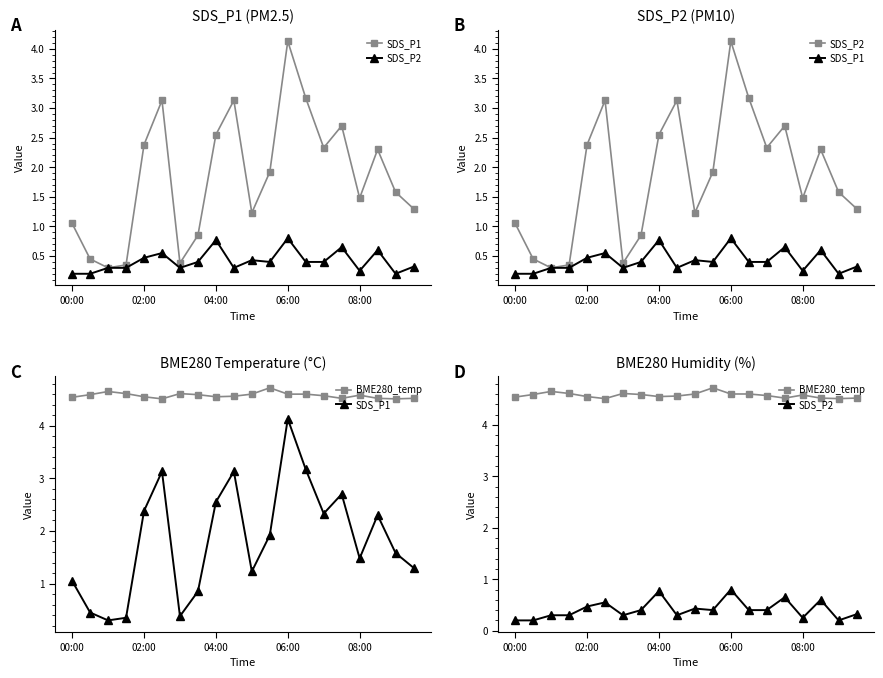

Reading left to right, transcribe all the data shown in this chart.

SDS_P1: 1.1	0.5	0.3	0.3	2.4	3.1	0.4	0.8	2.5	3.1	1.2	1.9	4.1	3.2	2.3	2.7	1.5	2.3	1.6	1.3
SDS_P2: 0.2	0.2	0.3	0.3	0.5	0.6	0.3	0.4	0.8	0.3	0.4	0.4	0.8	0.4	0.4	0.7	0.2	0.6	0.2	0.3
BME280_temp: 4.5	4.6	4.7	4.6	4.5	4.5	4.6	4.6	4.5	4.6	4.6	4.7	4.6	4.6	4.6	4.5	4.6	4.5	4.5	4.5